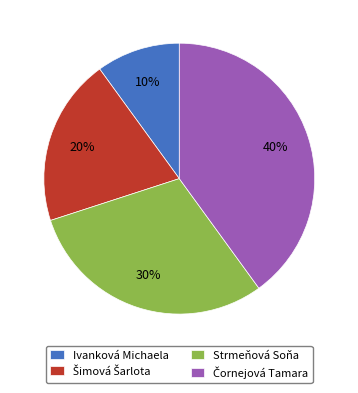

How many segments does this pie chart have?

4